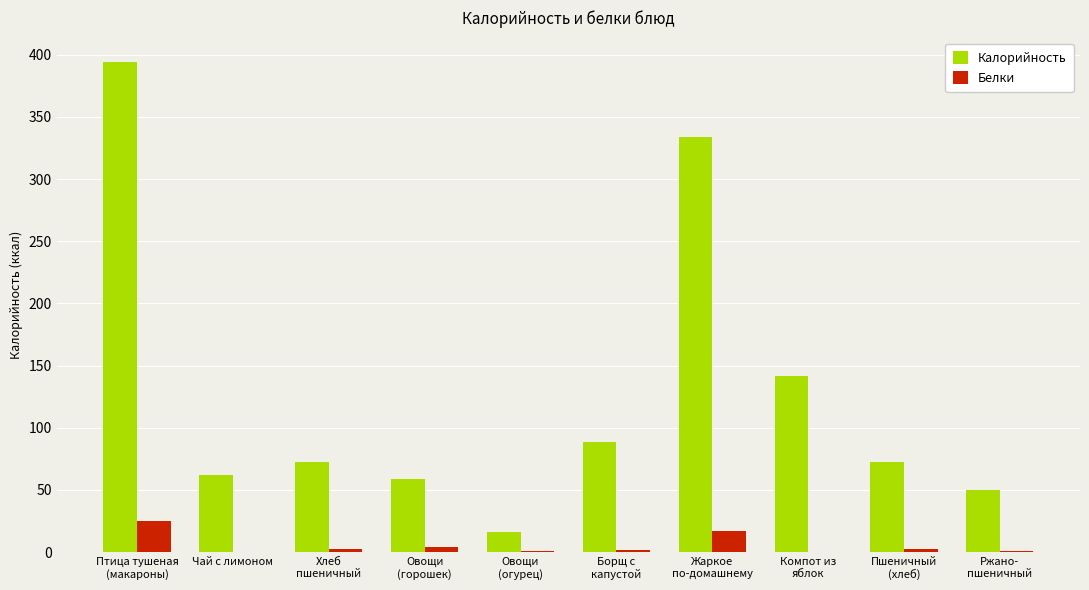

What is the sum of all Белки values?

53.8